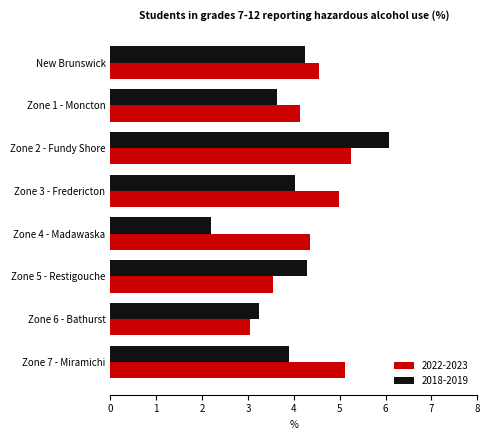

At Zone 1 - Moncton, list the series in order from smallest to largest.

2018-2019, 2022-2023